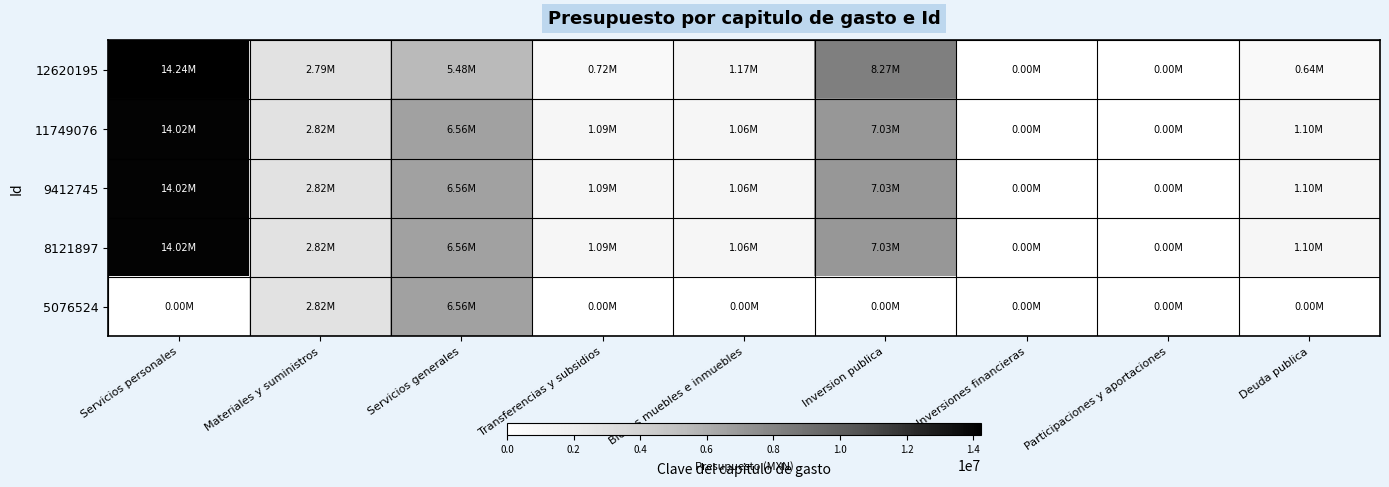

Reading right to left, list all the values displayed in this chart.

12620195: Deuda publica=636369.4	Participaciones y aportaciones=0.0	Inversiones financieras=0.0	Inversion publica=8272490.0	Bienes muebles e inmuebles=1169401.6	Transferencias y subsidios=716000.0	Servicios generales=5475619.8	Materiales y suministros=2787366.1	Servicios personales=14238930.7
11749076: Deuda publica=1099712.0	Participaciones y aportaciones=0.0	Inversiones financieras=0.0	Inversion publica=7032287.9	Bienes muebles e inmuebles=1055323.0	Transferencias y subsidios=1087729.2	Servicios generales=6564712.0	Materiales y suministros=2819418.4	Servicios personales=14021067.4
9412745: Deuda publica=1099712.0	Participaciones y aportaciones=0.0	Inversiones financieras=0.0	Inversion publica=7032287.9	Bienes muebles e inmuebles=1055323.0	Transferencias y subsidios=1087729.2	Servicios generales=6564712.0	Materiales y suministros=2819418.4	Servicios personales=14021067.4
8121897: Deuda publica=1099712.0	Participaciones y aportaciones=0.0	Inversiones financieras=0.0	Inversion publica=7032287.9	Bienes muebles e inmuebles=1055323.0	Transferencias y subsidios=1087729.2	Servicios generales=6564712.0	Materiales y suministros=2819418.4	Servicios personales=14021067.4
5076524: Deuda publica=0.0	Participaciones y aportaciones=0.0	Inversiones financieras=0.0	Inversion publica=0.0	Bienes muebles e inmuebles=0.0	Transferencias y subsidios=0.0	Servicios generales=6564712.0	Materiales y suministros=2819418.4	Servicios personales=0.0